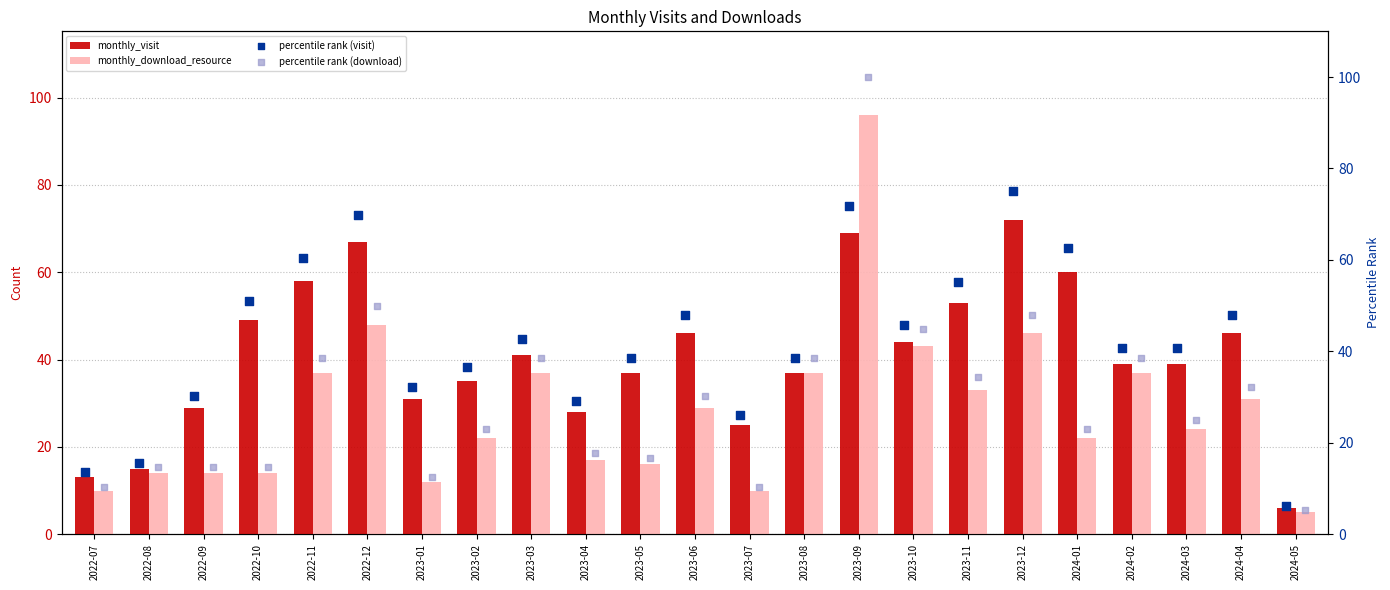

Which series has the largest total across all categories?

percentile rank (visit)